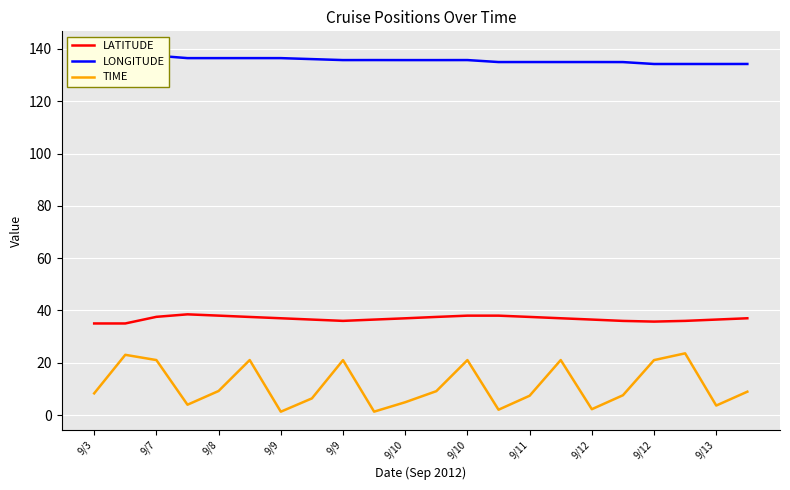

Where is the first local maximum for TIME?

9/7